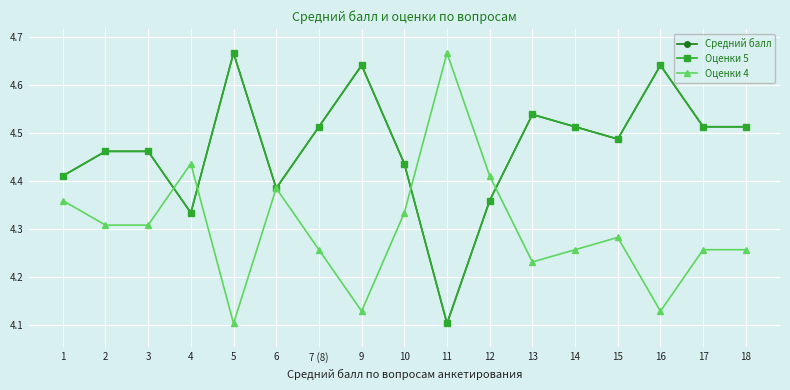

At which category is the sum across all series the highest?

5